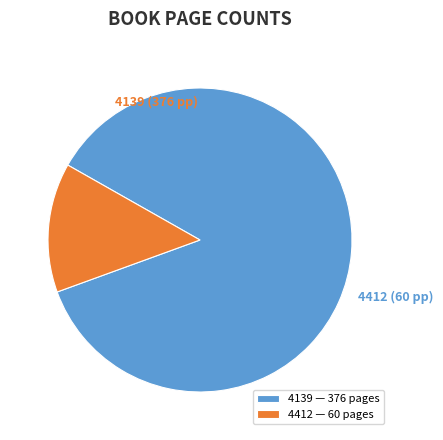

Do 4139 and 4412 together represent more than half of the pie?

Yes